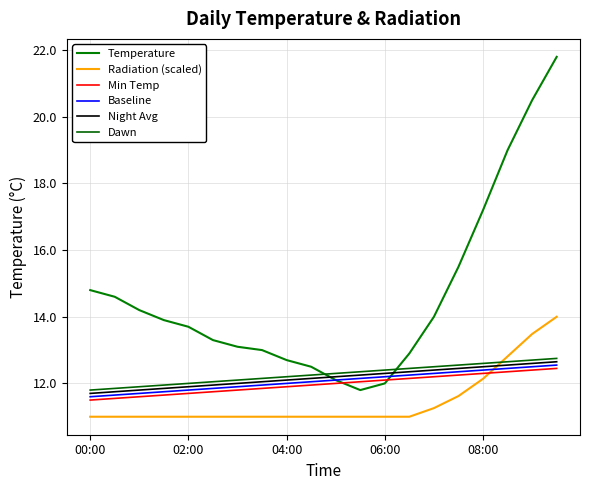

Does the chart have visible grid lines?

Yes